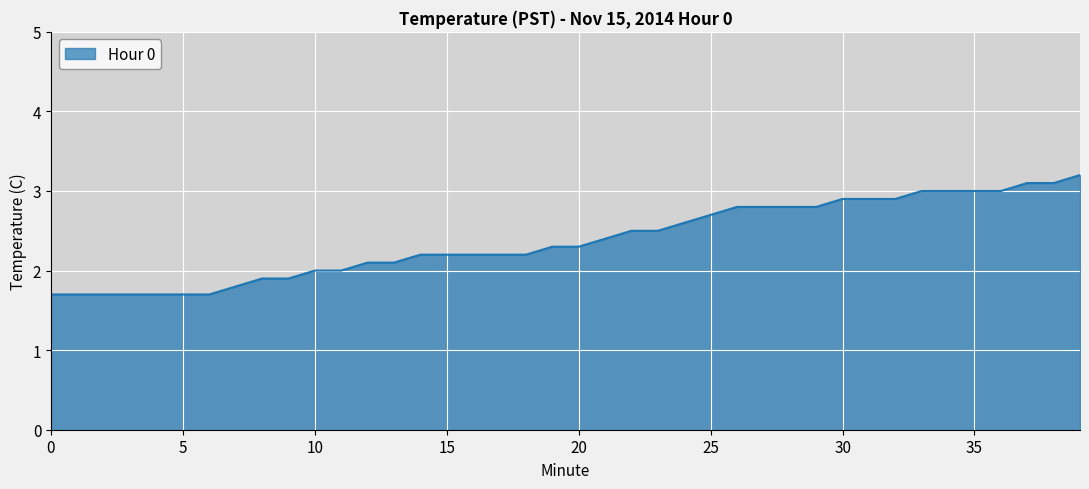

What is the difference between the maximum and minimum values?

1.5